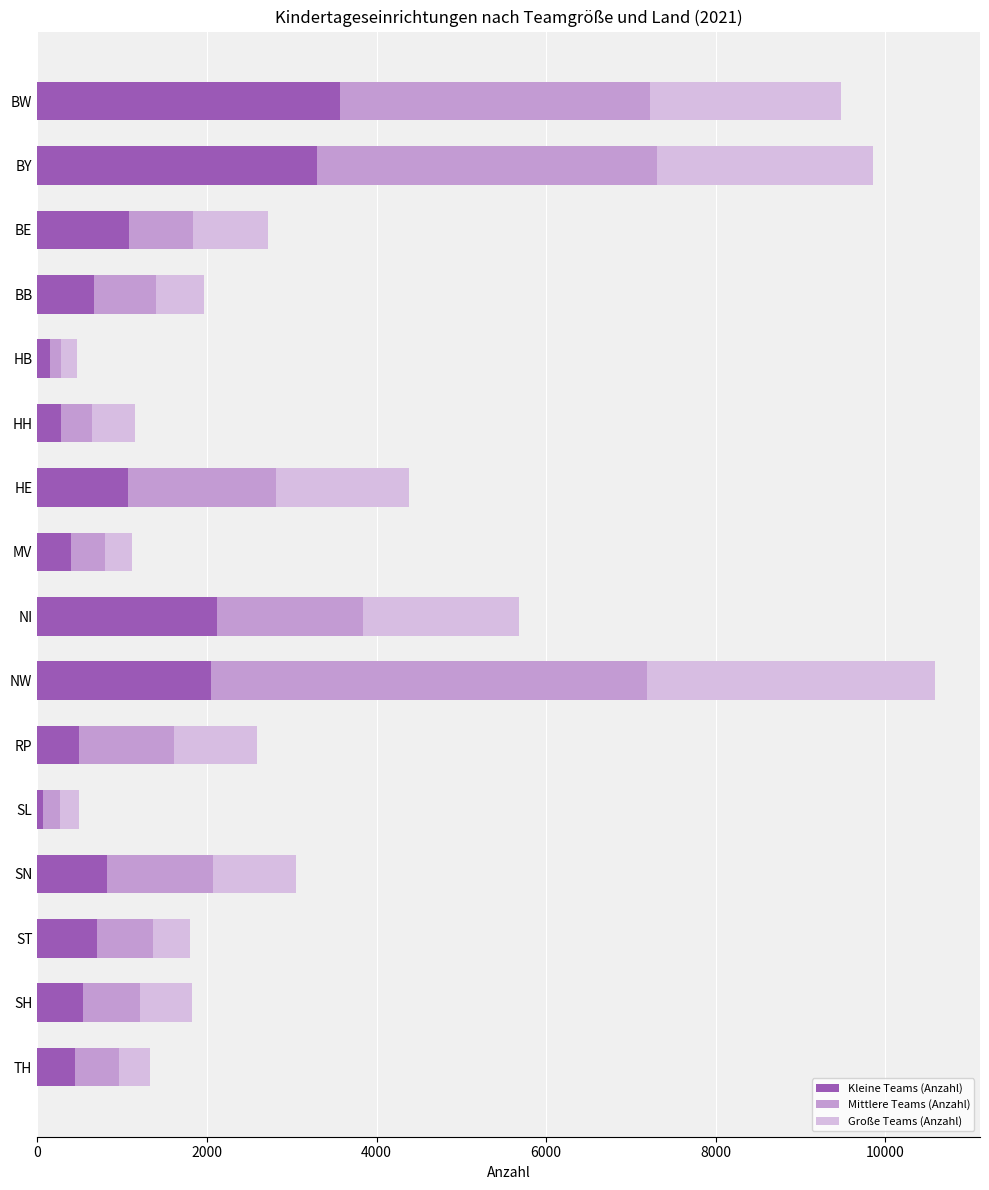

Is it true that Kleine Teams (Anzahl) equals 3570 at BW?

True